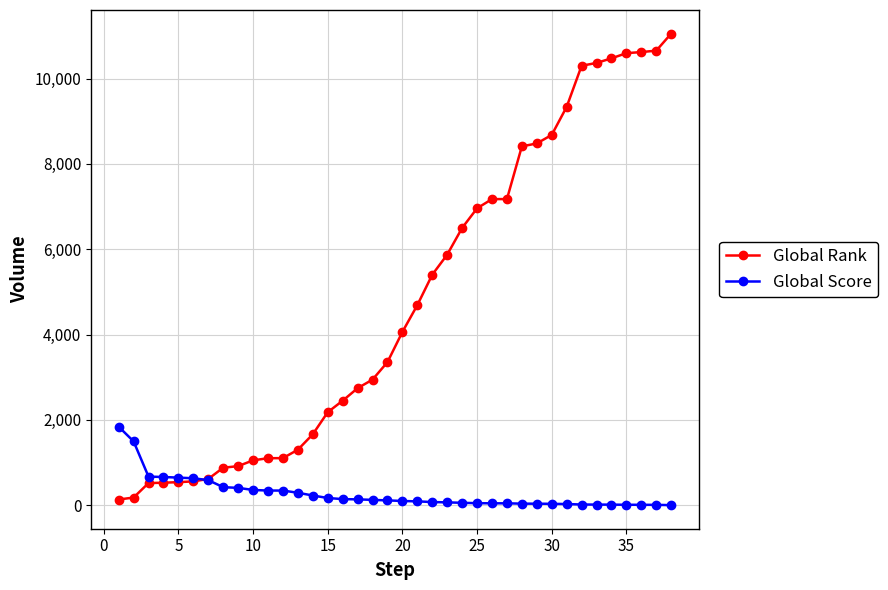

Rank the series by their average value, from lowest to highest.

Global Score, Global Rank